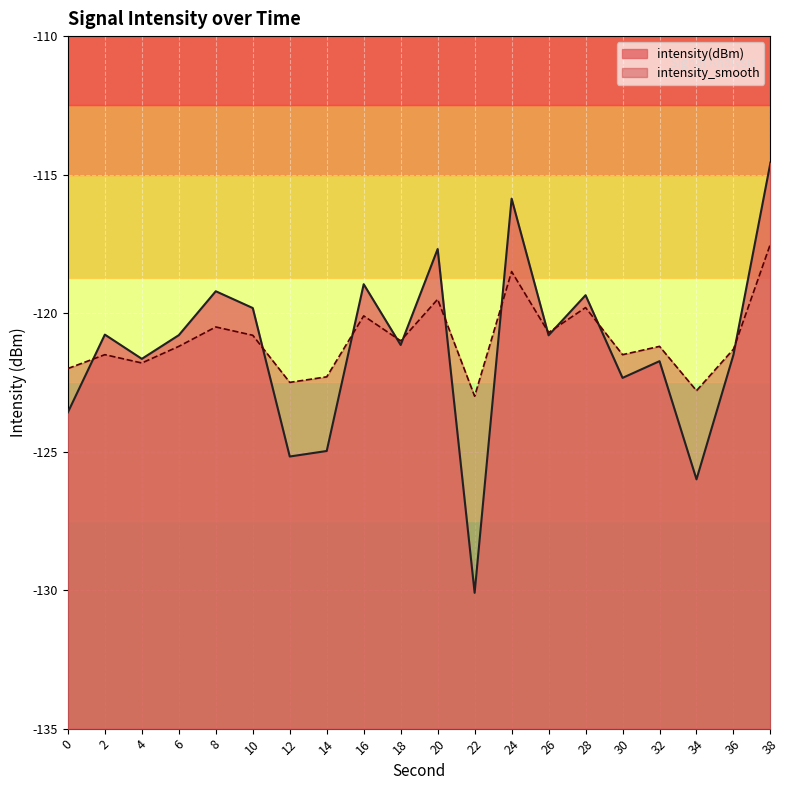

What are all the series names shown in the legend?

intensity(dBm), intensity_smooth